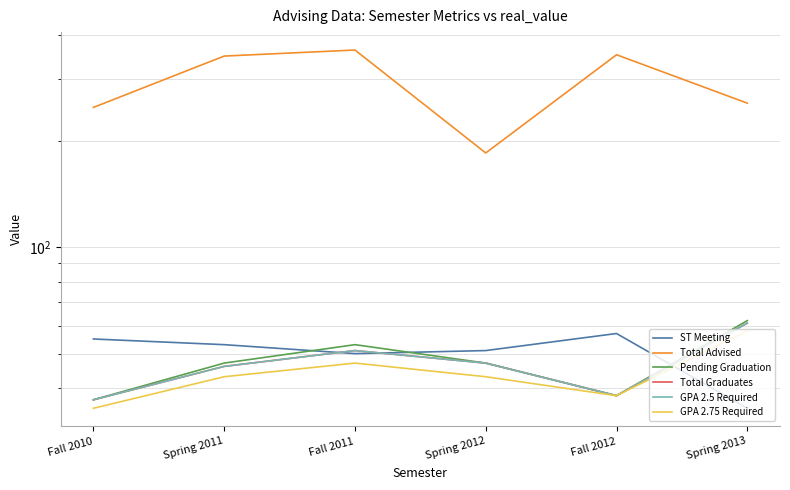

Is it true that Total Advised equals 249 at Fall 2010?

True